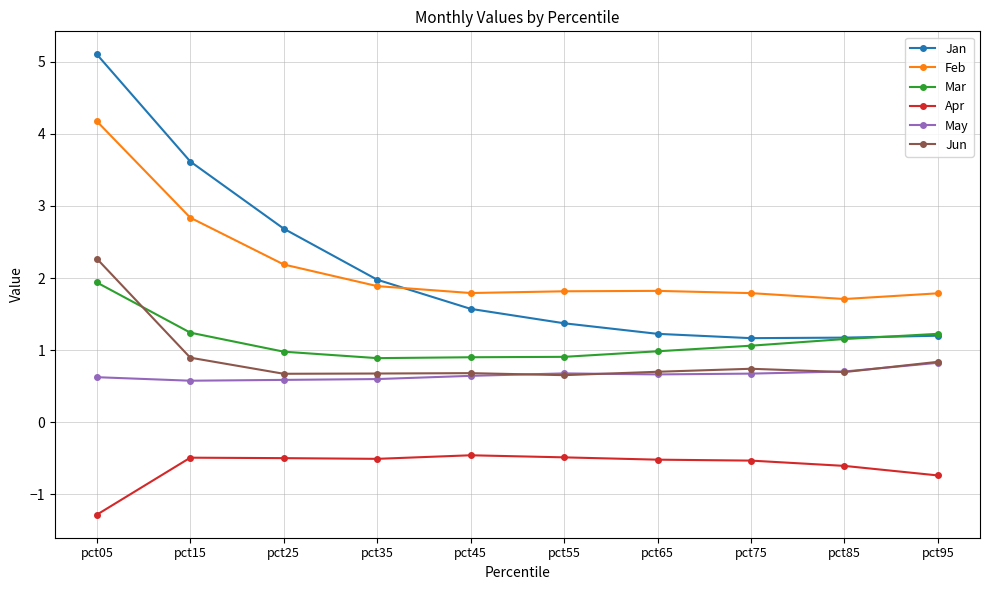

Does the chart have visible grid lines?

Yes